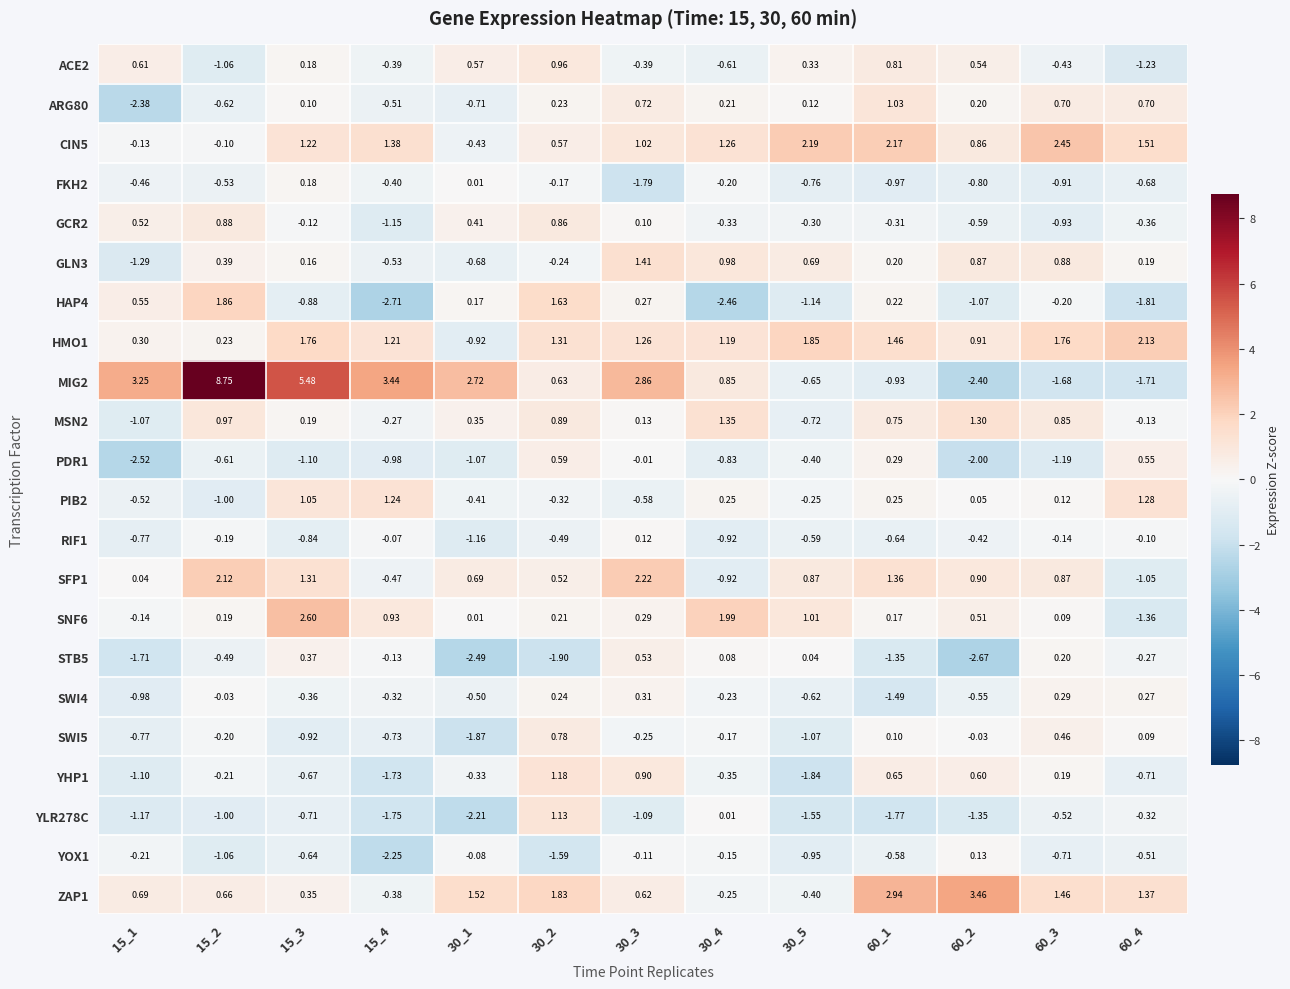

Is the value of MIG2 at 30_5 greater than the value of YLR278C at 15_4?

Yes